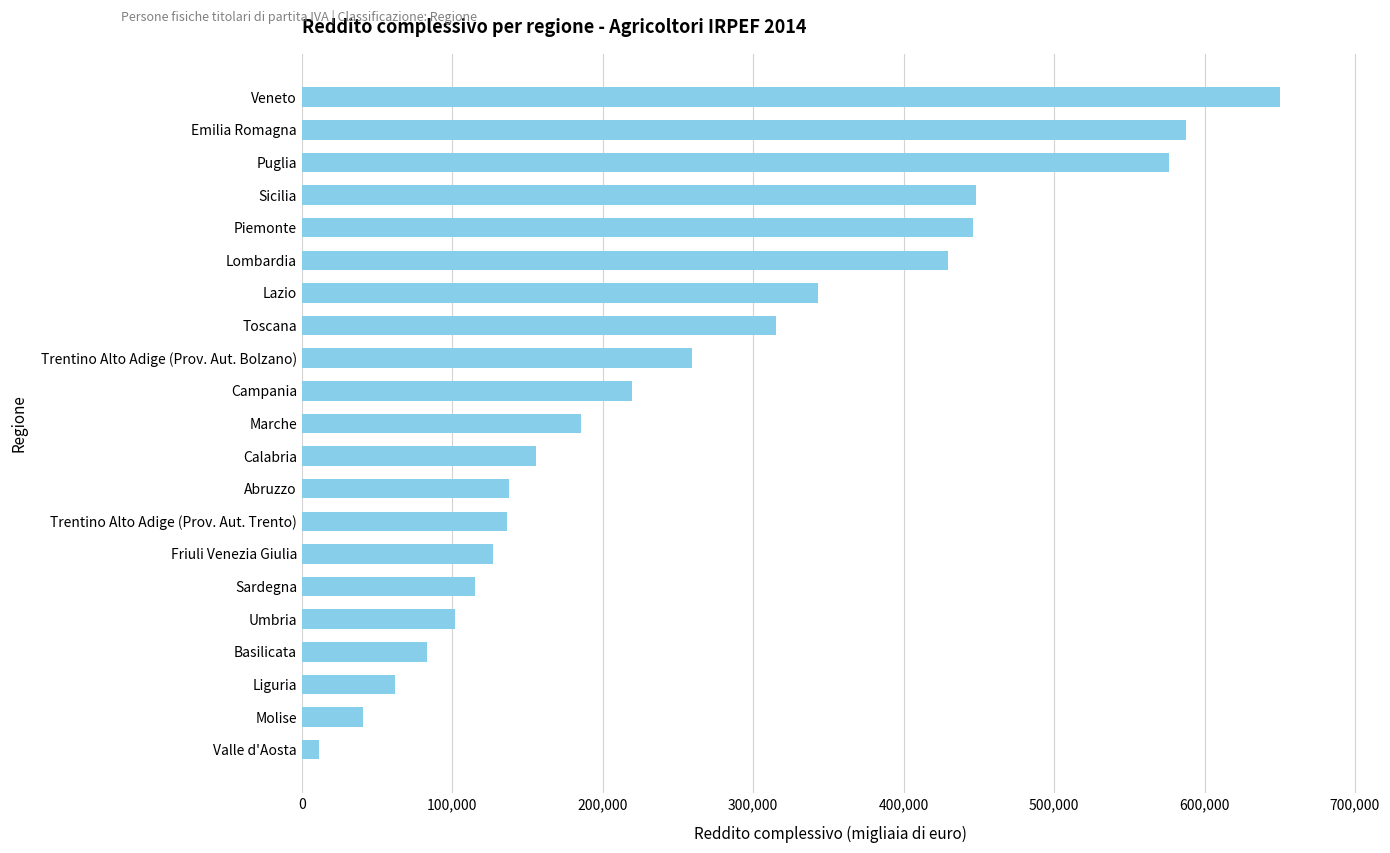

How many bars are there in total?

21